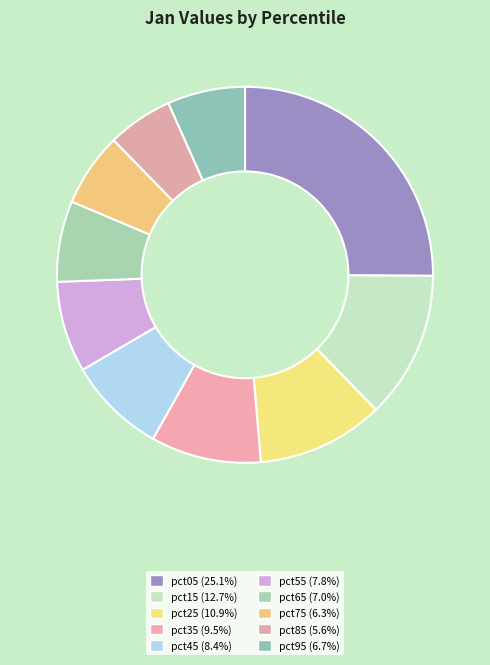

Rank the categories by value from highest to lowest.

pct05, pct15, pct25, pct35, pct45, pct55, pct65, pct95, pct75, pct85